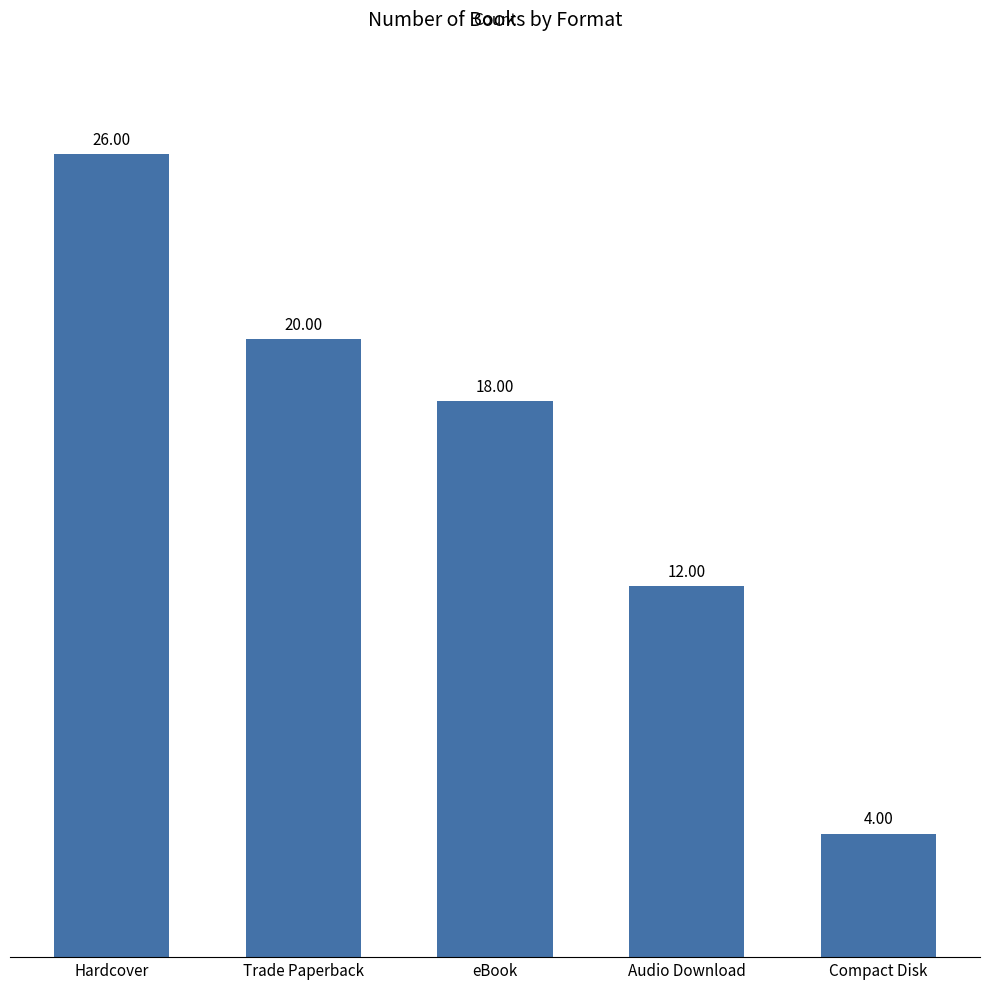

What is the ratio of the value at Trade Paperback to the value at Hardcover?

0.8